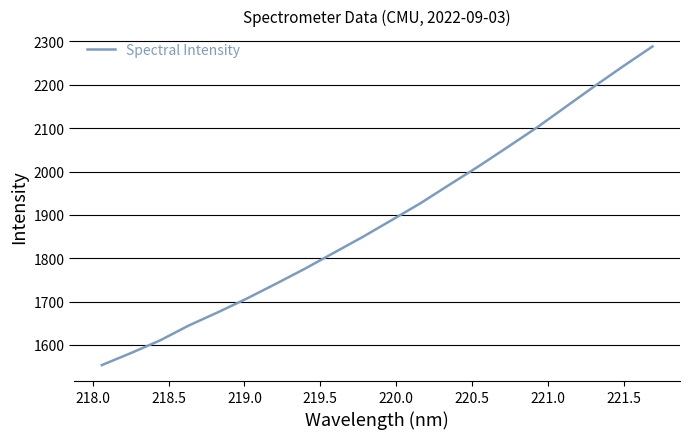

What is the difference between the maximum and minimum values?

735.1